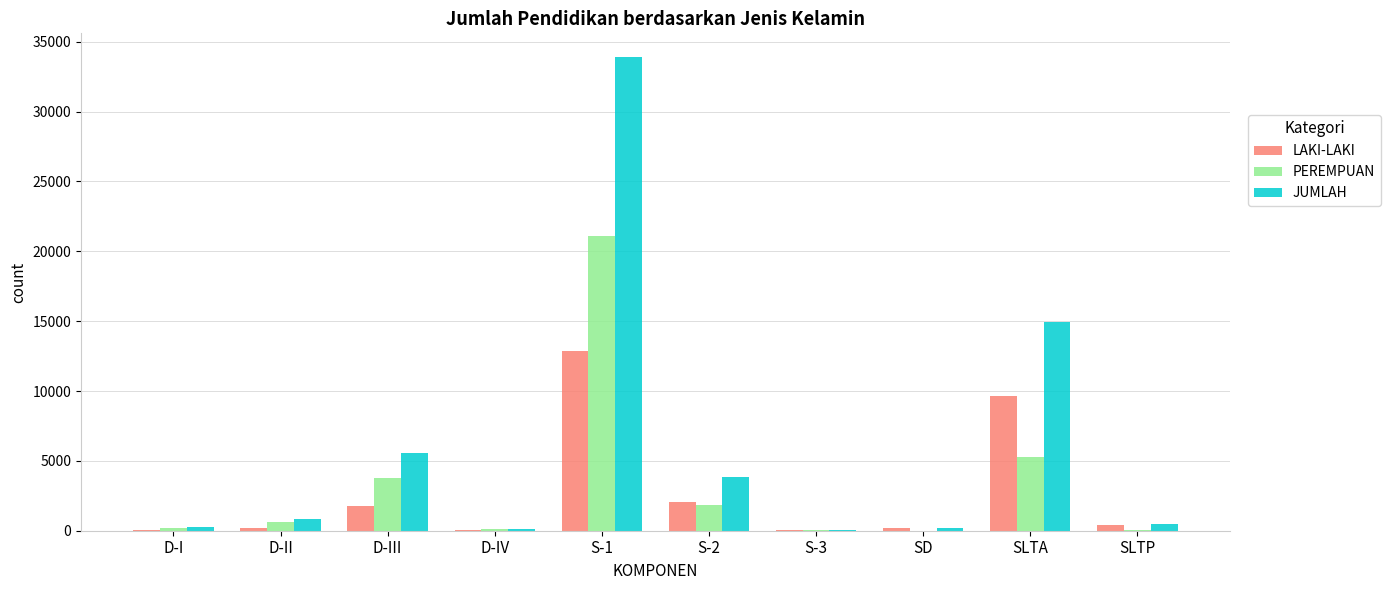

Is it true that LAKI-LAKI equals 1802 at D-III?

True